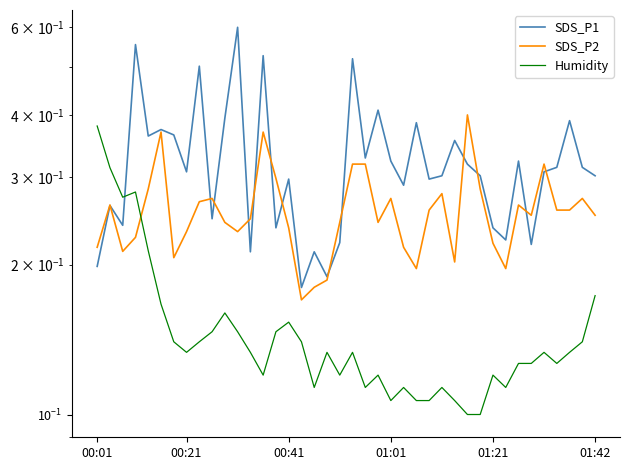

Is it true that Humidity equals 0.1 at 11?

False